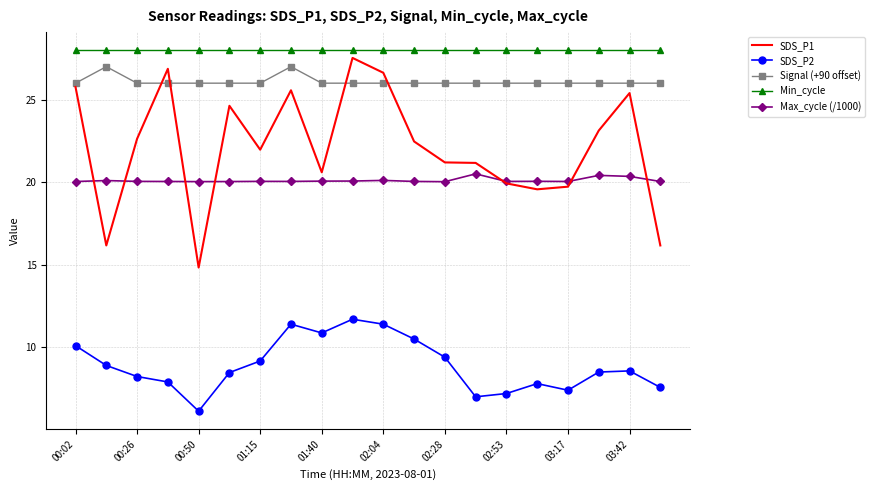

What is the minimum value shown in the chart?

6.1